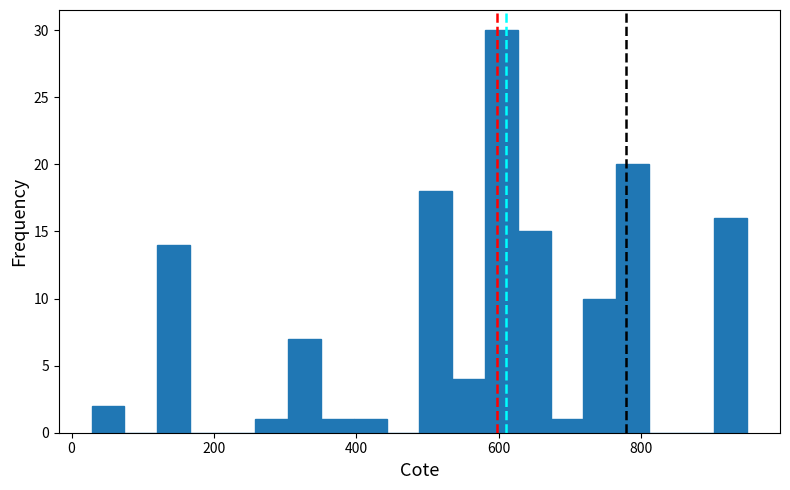

Read against the x-axis, roughly where is the centre of the tallest bar?

600